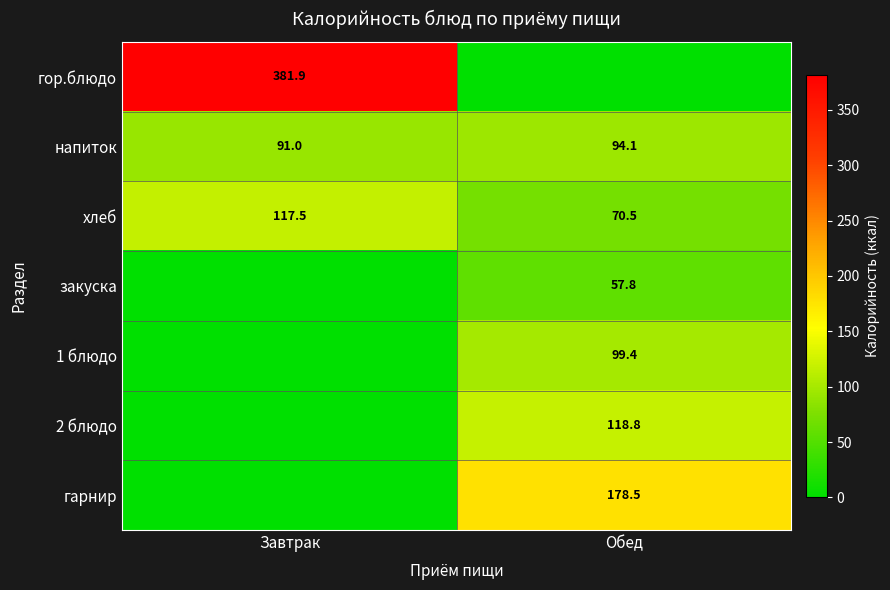

What is the minimum value for хлеб?

70.5